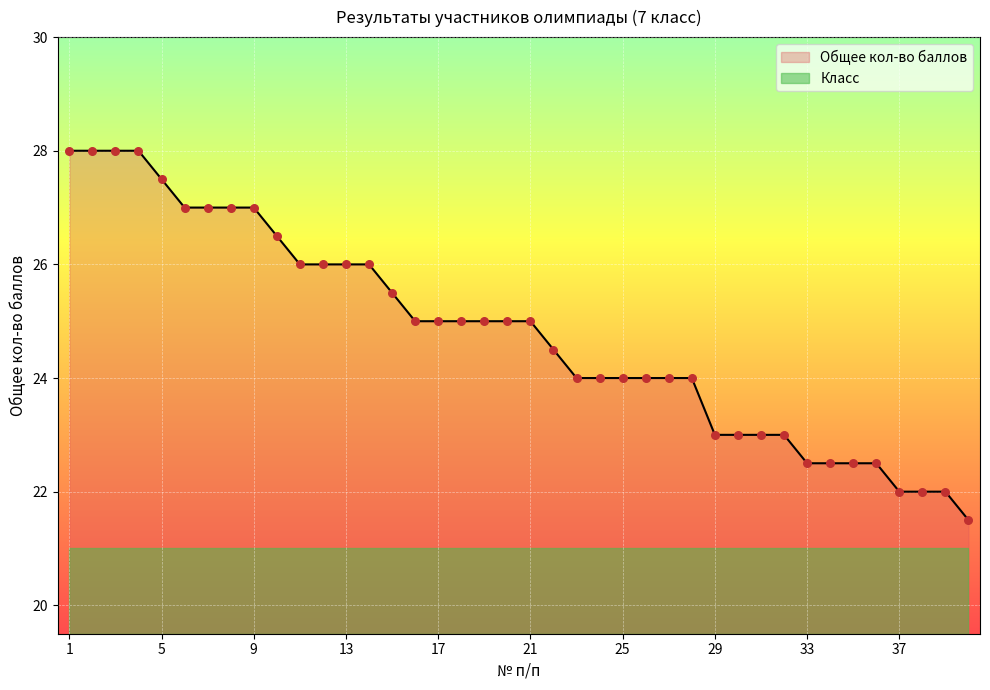

Which has a higher value, 35 or 8?

8